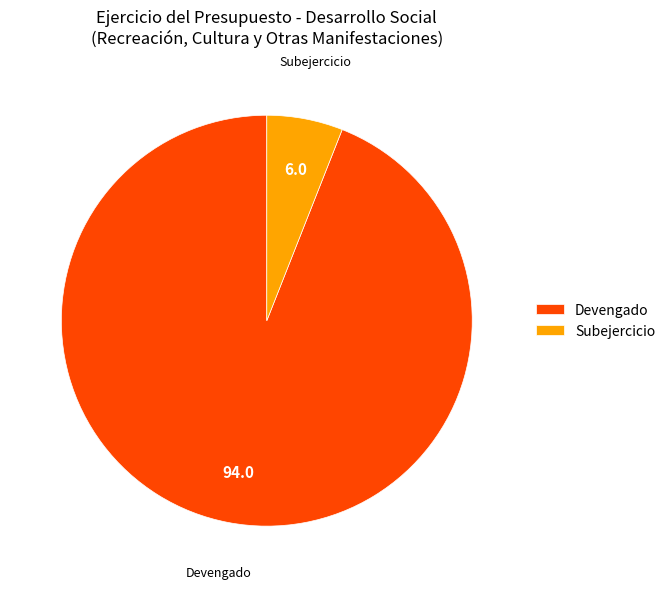

Is it true that Subejercicio is 1% of the pie?

False